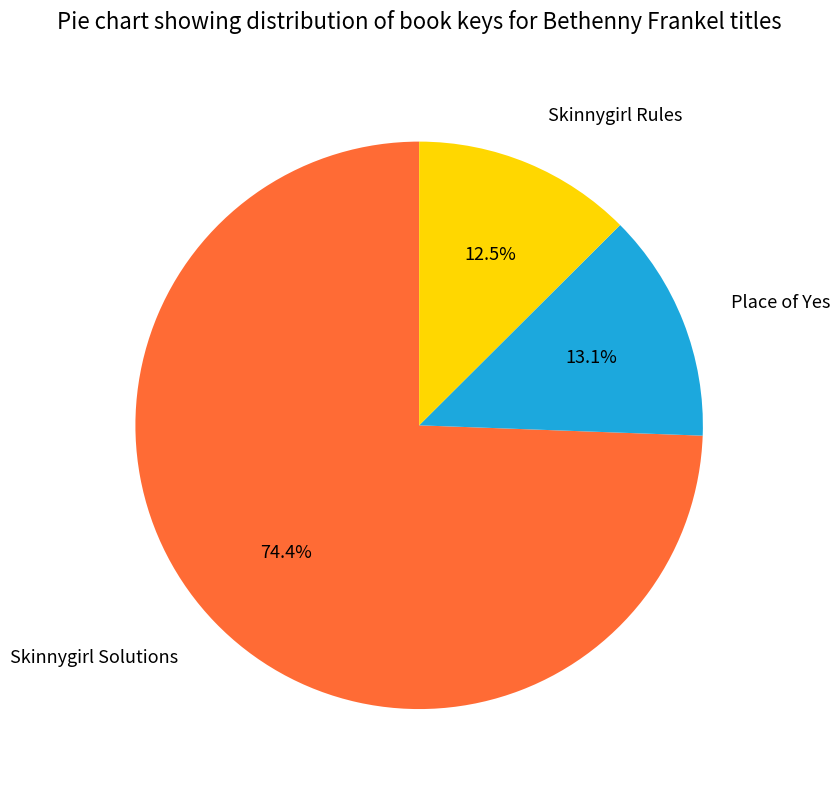

To the nearest percent, what is the difference between the largest and smallest slice percentages?

62%